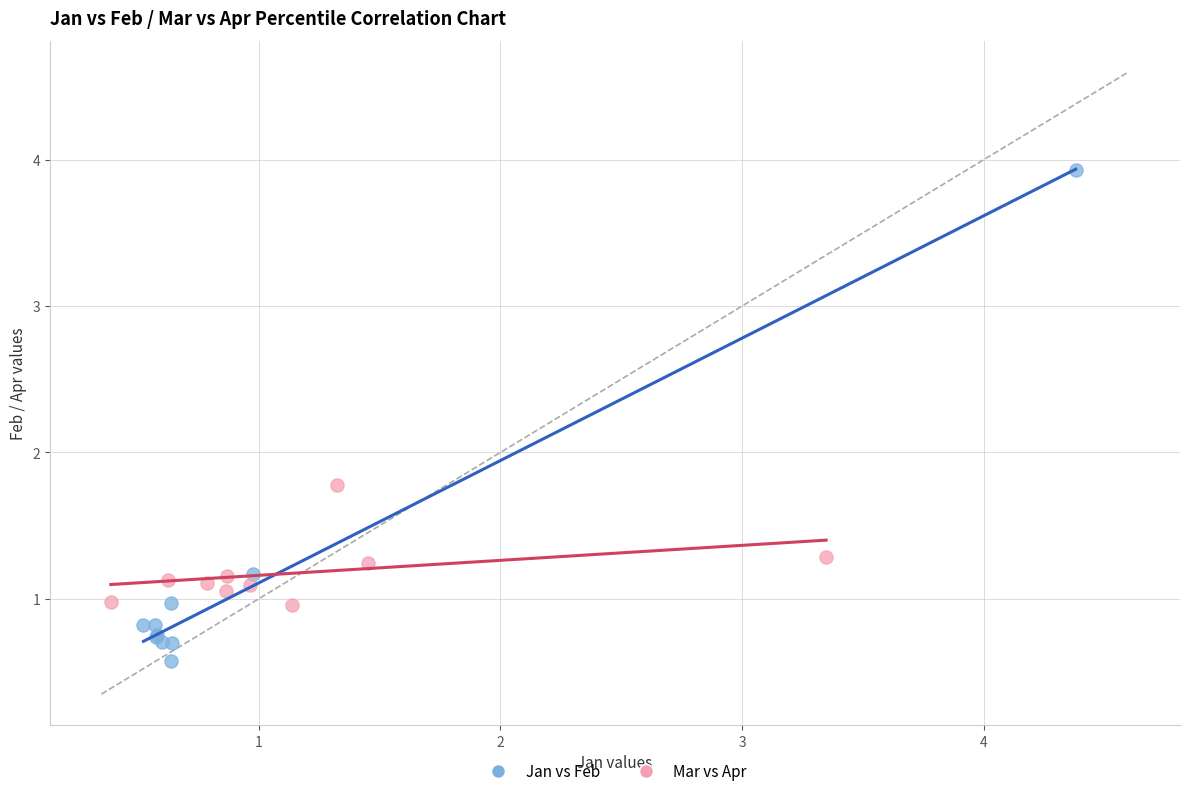

Which series reaches the minimum Y coordinate?

Jan vs Feb